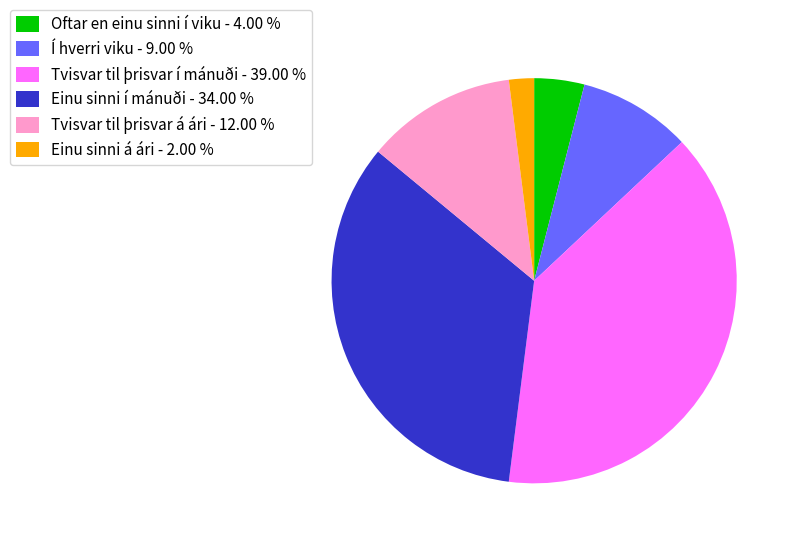

Does Einu sinni á ári - 2.00 % account for over 50% of the chart?

No